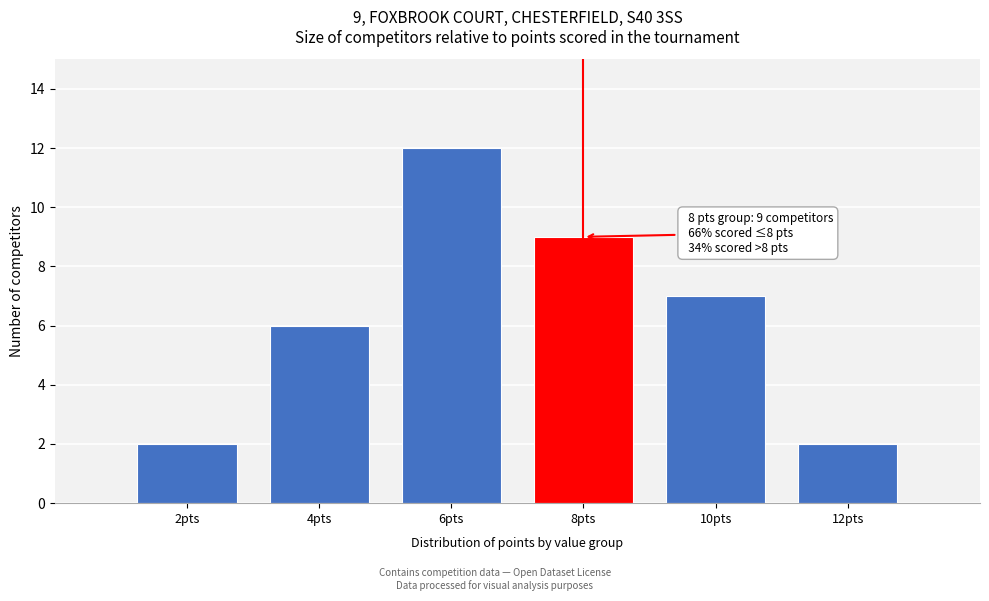

Reading left to right, list all the values displayed in this chart.

2	6	12	9	7	2